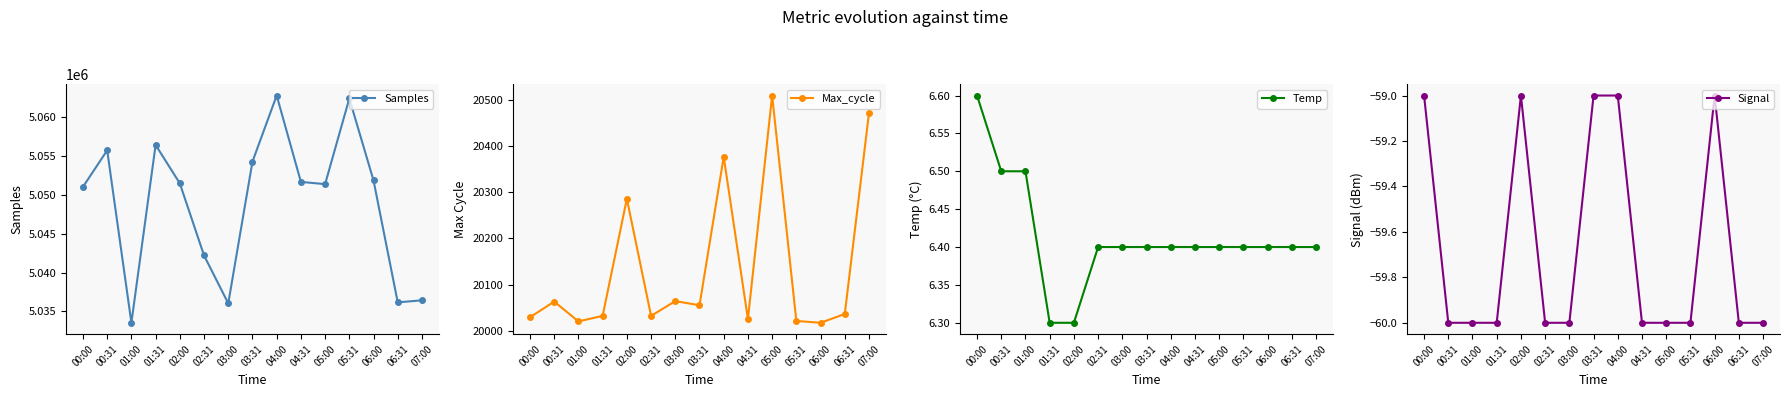

What is the value of the Temp point at the 15th from the left?

6.4